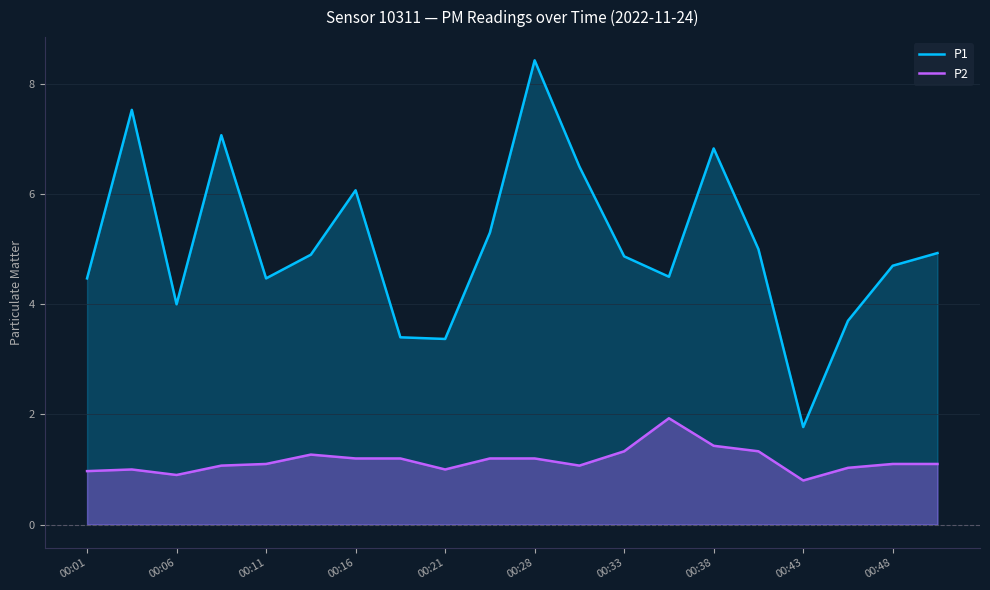

True or false: P1 and P2 cross at least once.

False